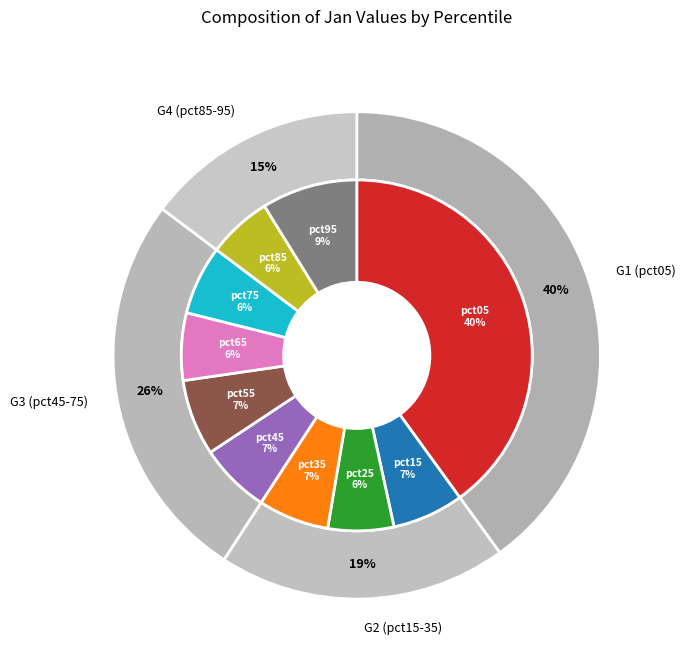

To the nearest percent, what is the average slice percentage?

10%